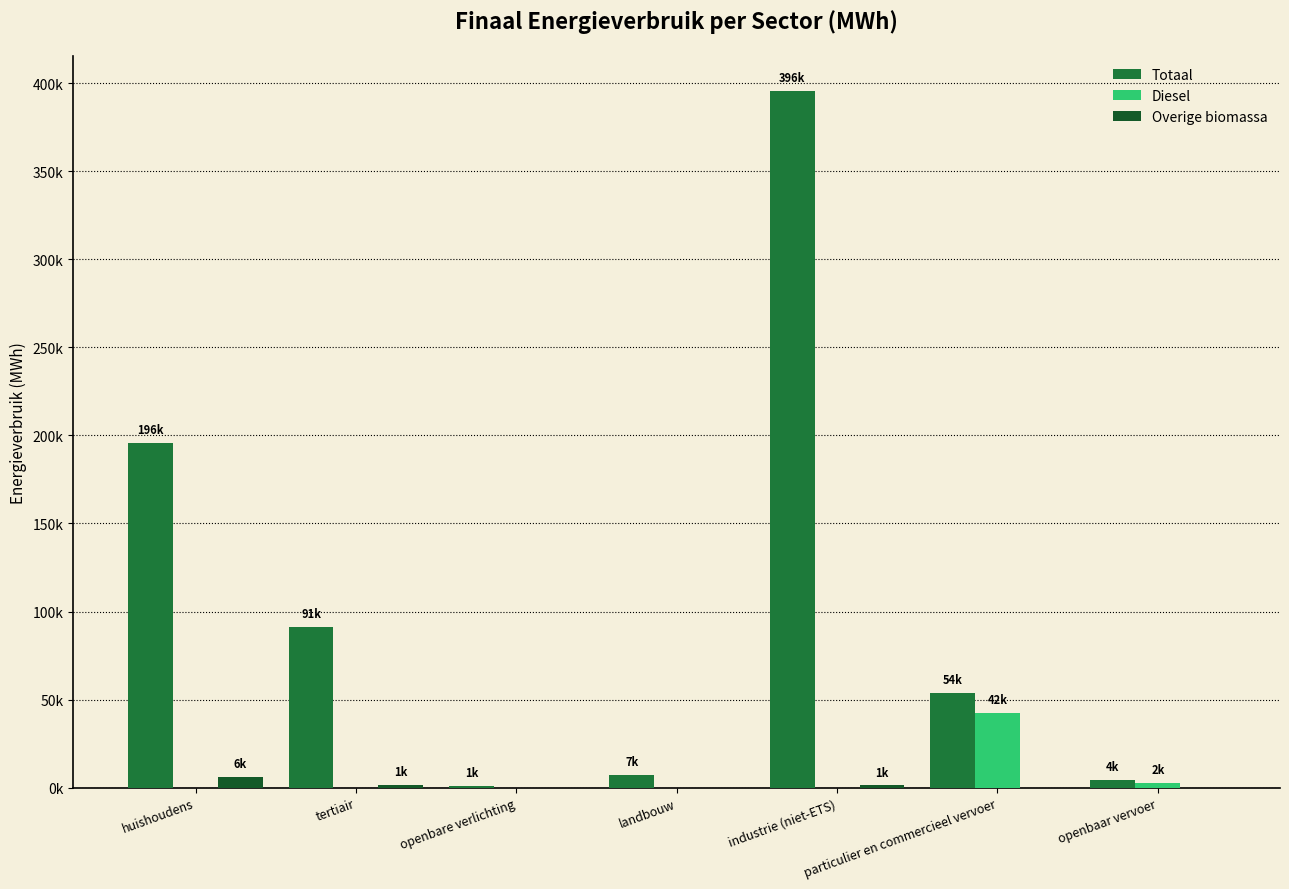

What is the difference between the Overige biomassa values at tertiair and industrie (niet-ETS)?

238.6